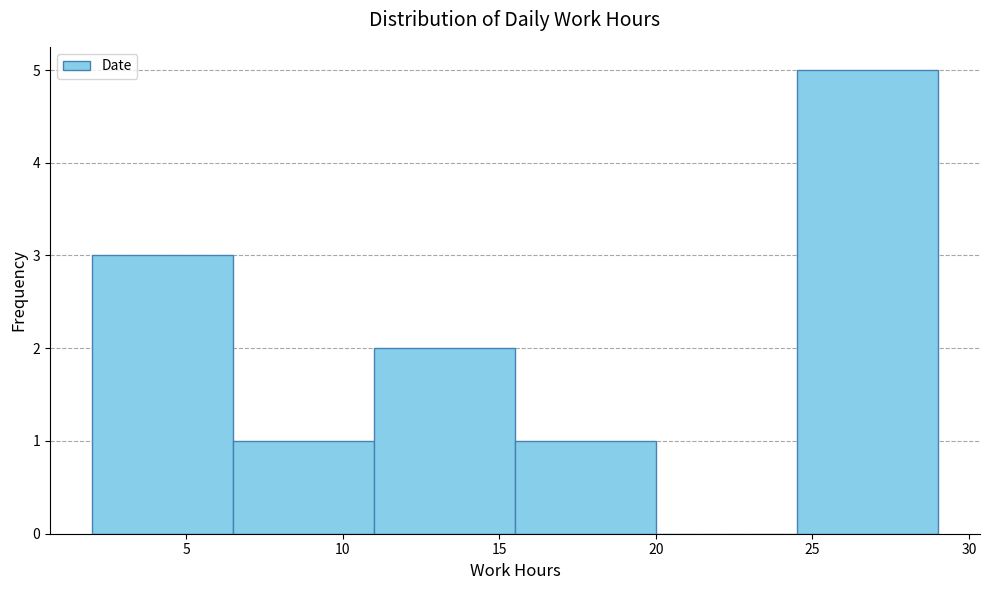

How tall is the bar that spans 6.5 to 11.0 on the x-axis? The values are not printed on the chart, so give them approximately, as read against the axis.

1